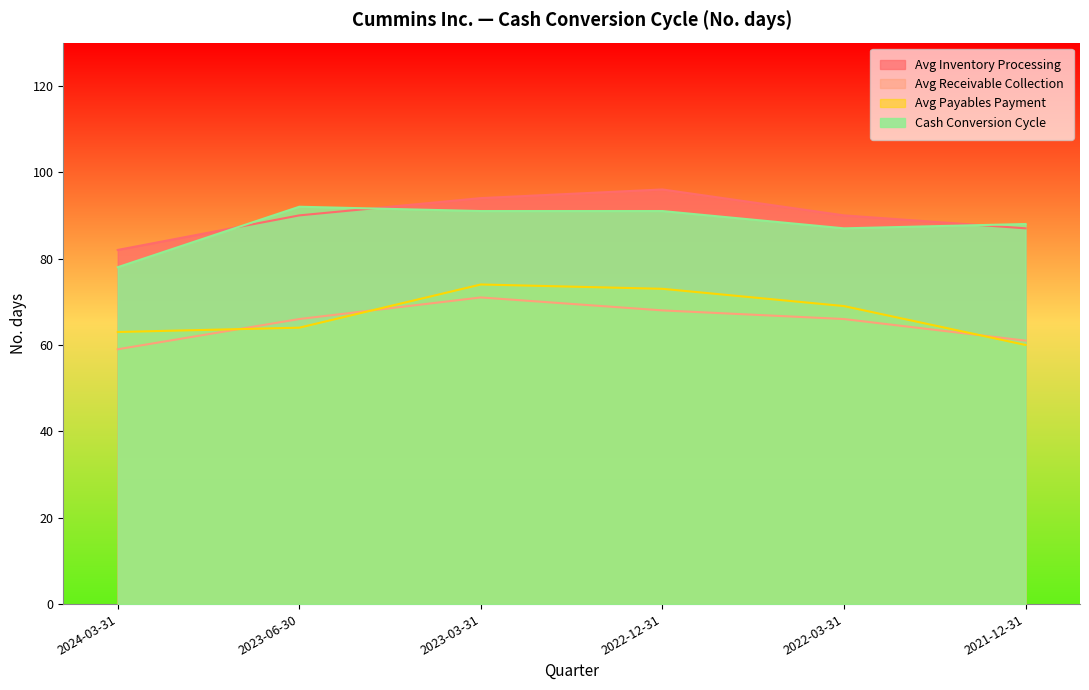

Is it true that Cash Conversion Cycle equals 36 at 2022-12-31?

False